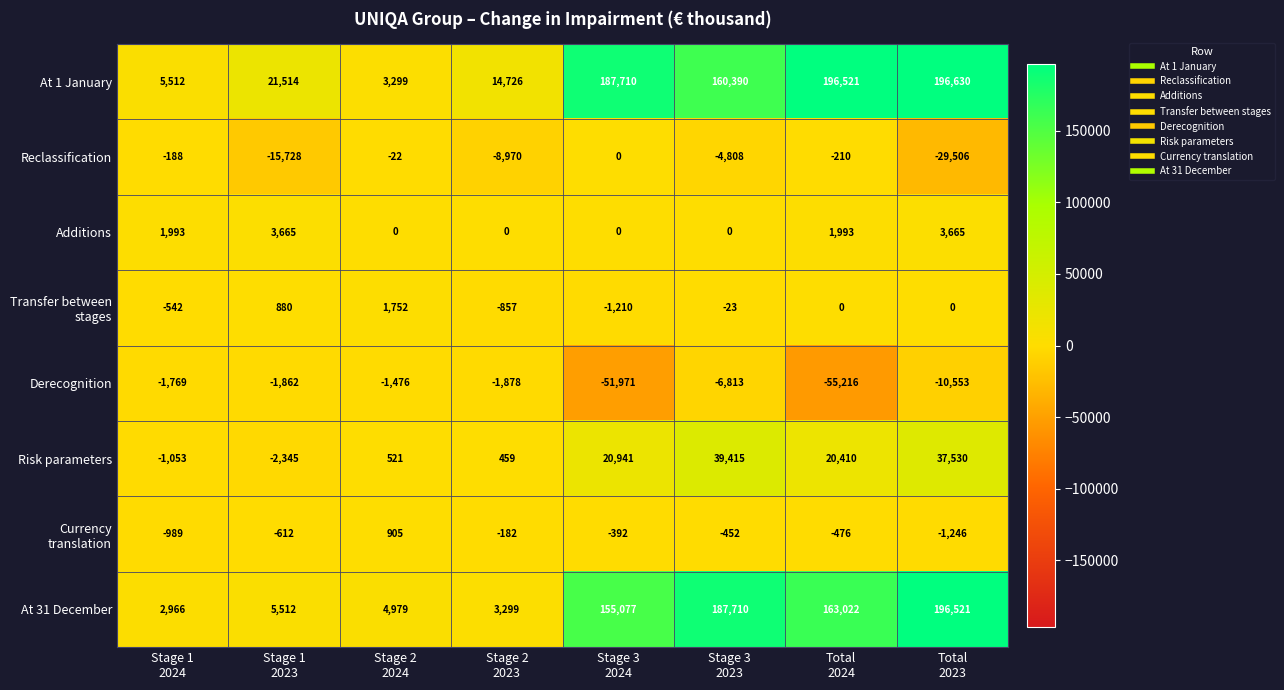

What is the spread (max minus min) of values at Stage 3
2023?

194523